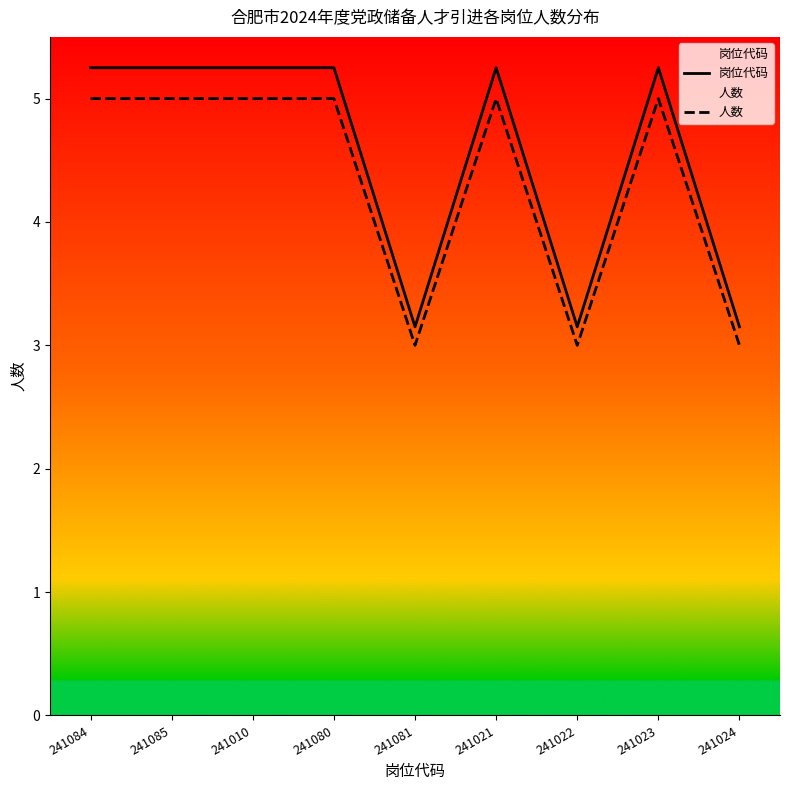

What is the sum of all 岗位代码 values?

41.0